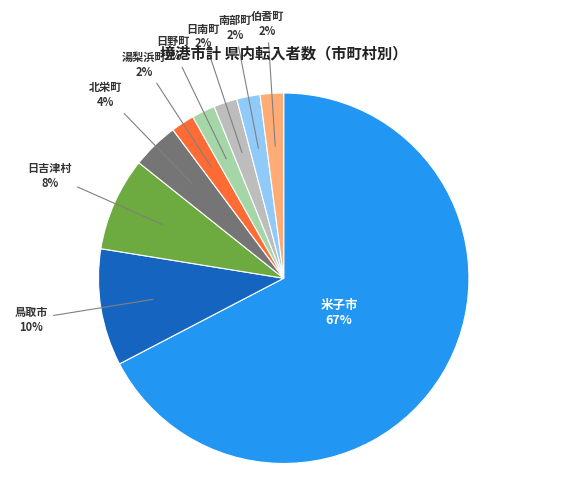

Between 米子市 and 南部町, which is larger?

米子市